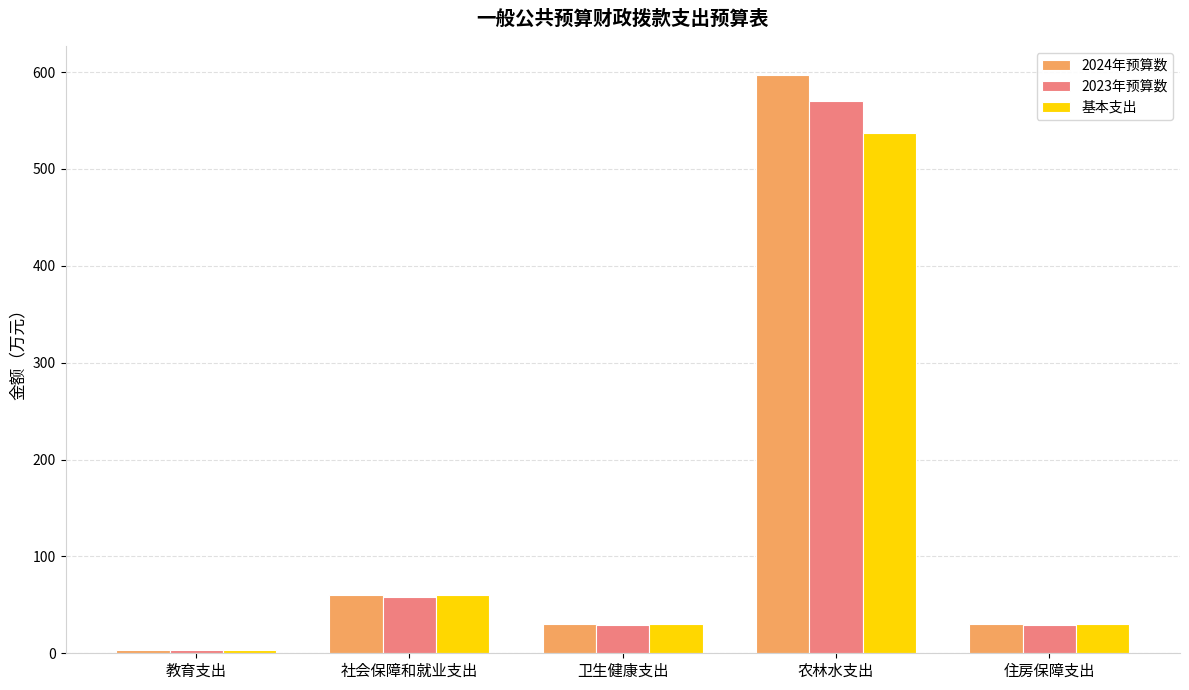

How many values in the 基本支出 series exceed 29?

4